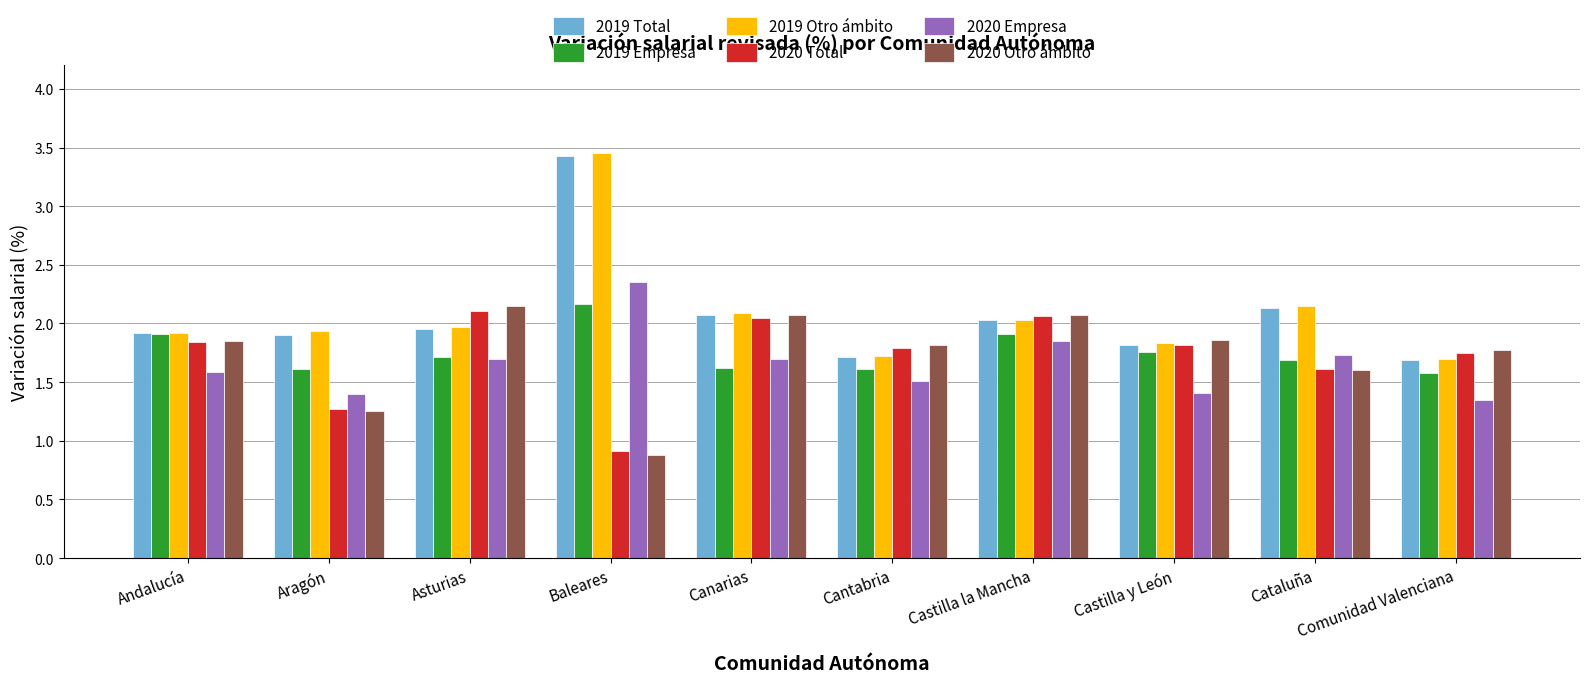

Is the value of 2020 Otro ámbito at Castilla la Mancha greater than the value of 2020 Empresa at Asturias?

Yes